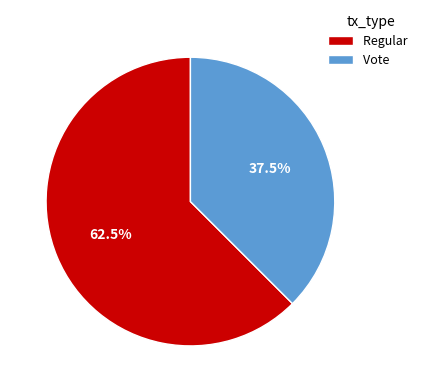

Approximately how many times larger is the value at Regular compared to Vote?

1.7